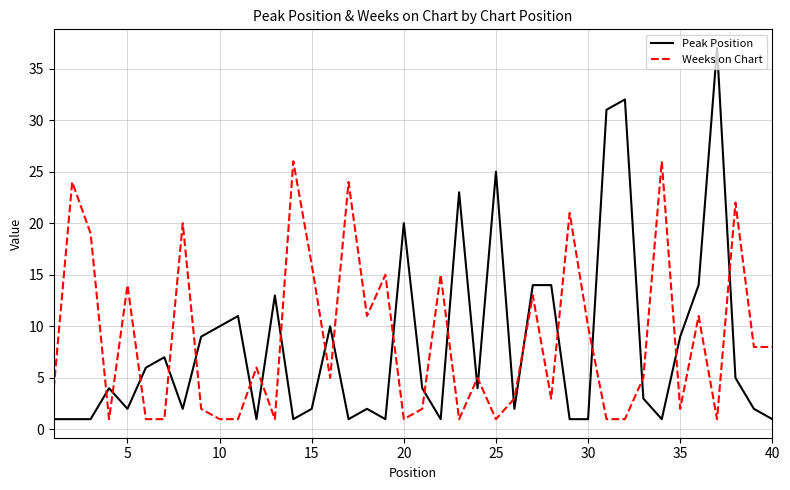

How many times do Peak Position and Weeks on Chart cross each other?

22